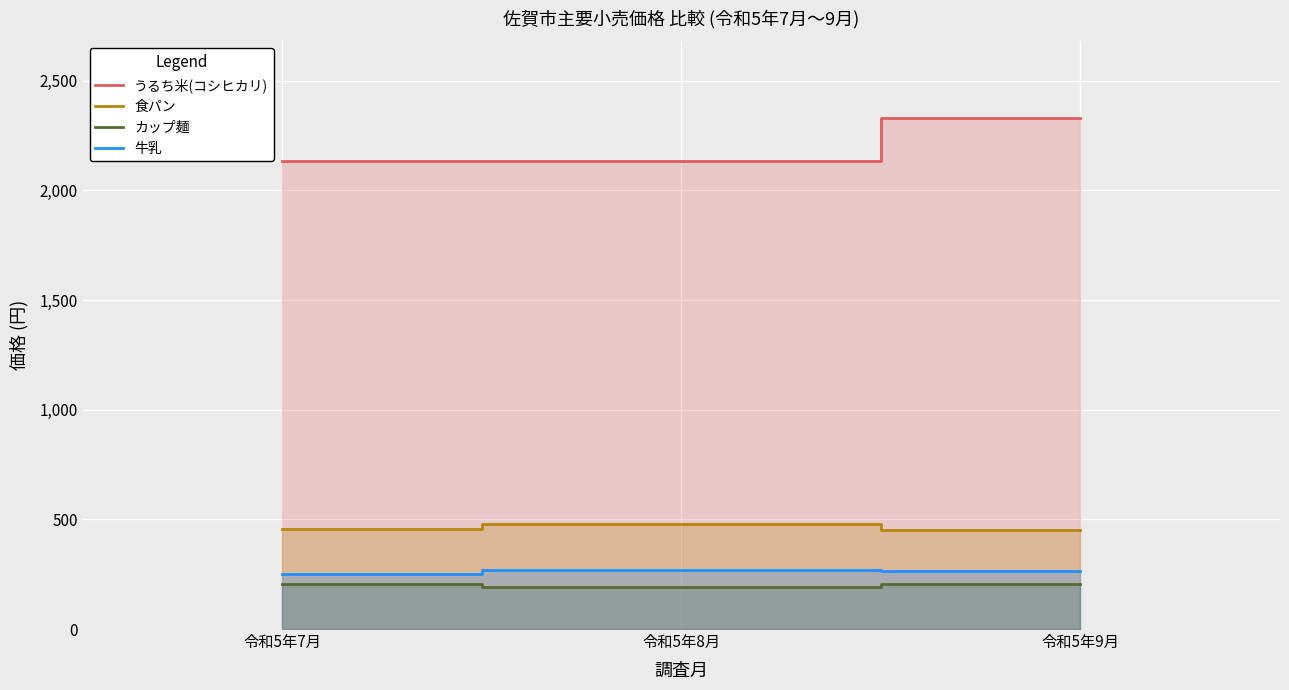

What position from the right is 令和5年7月?

3